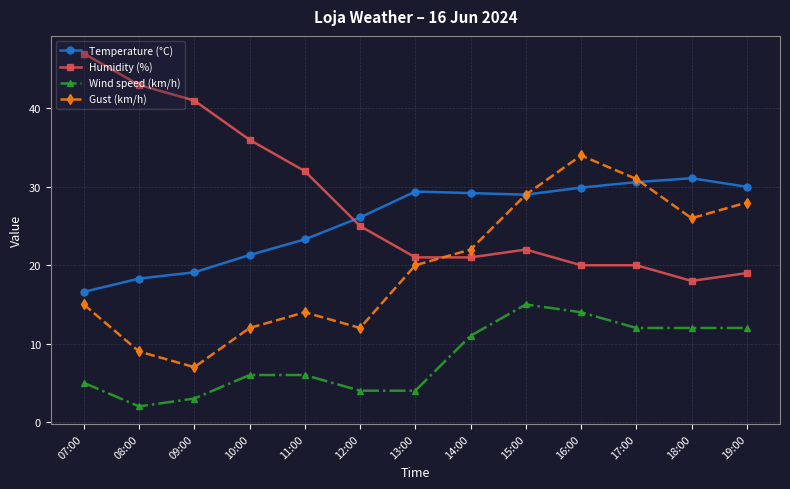

At how many categories does at least one series exceed 10?

13